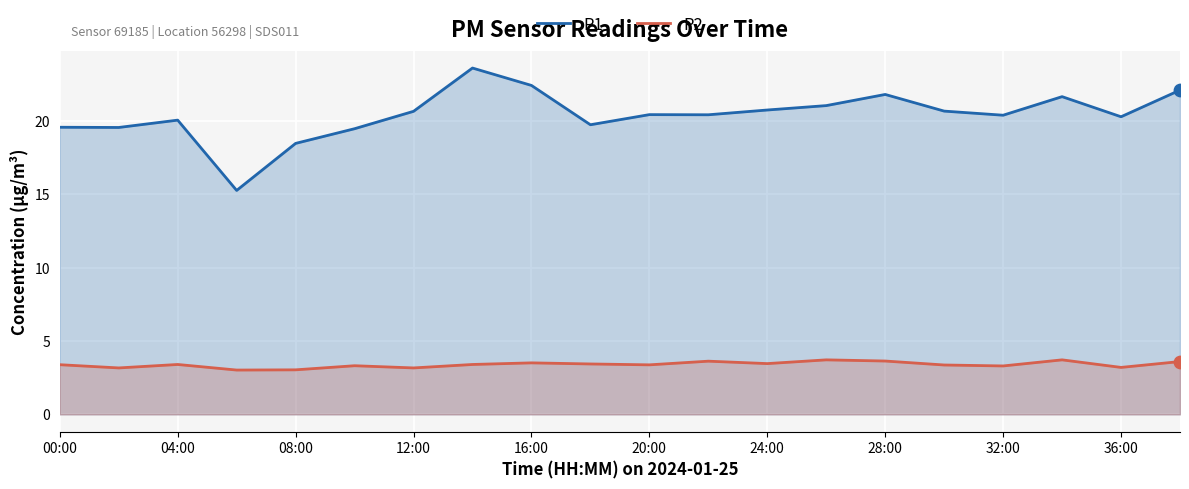

Which series contains the lowest Y value?

P2